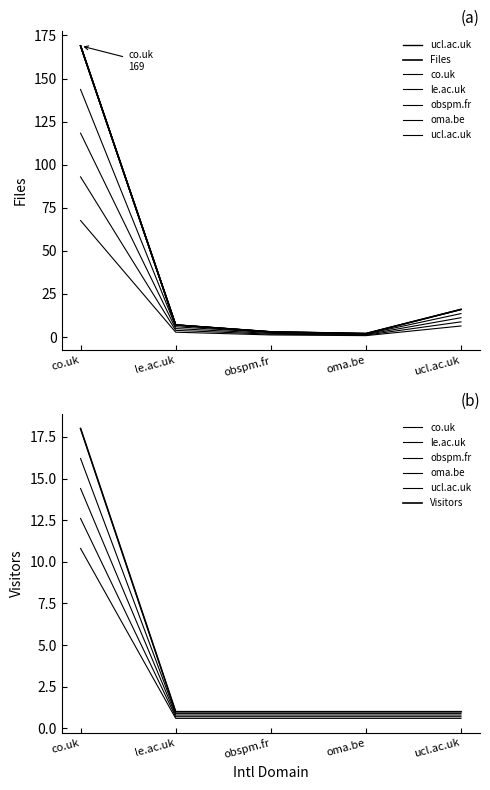

The value of Files at le.ac.uk is 7.0. True or false?

True